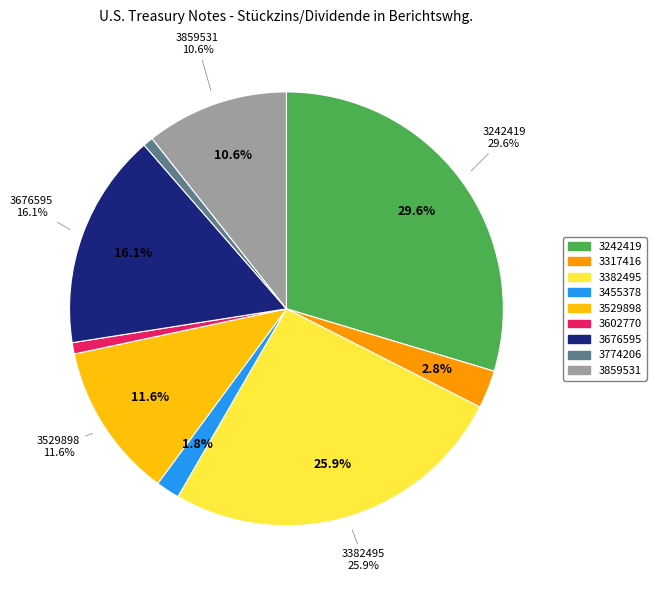

The 3859531 slice represents 11% of the pie. True or false?

True